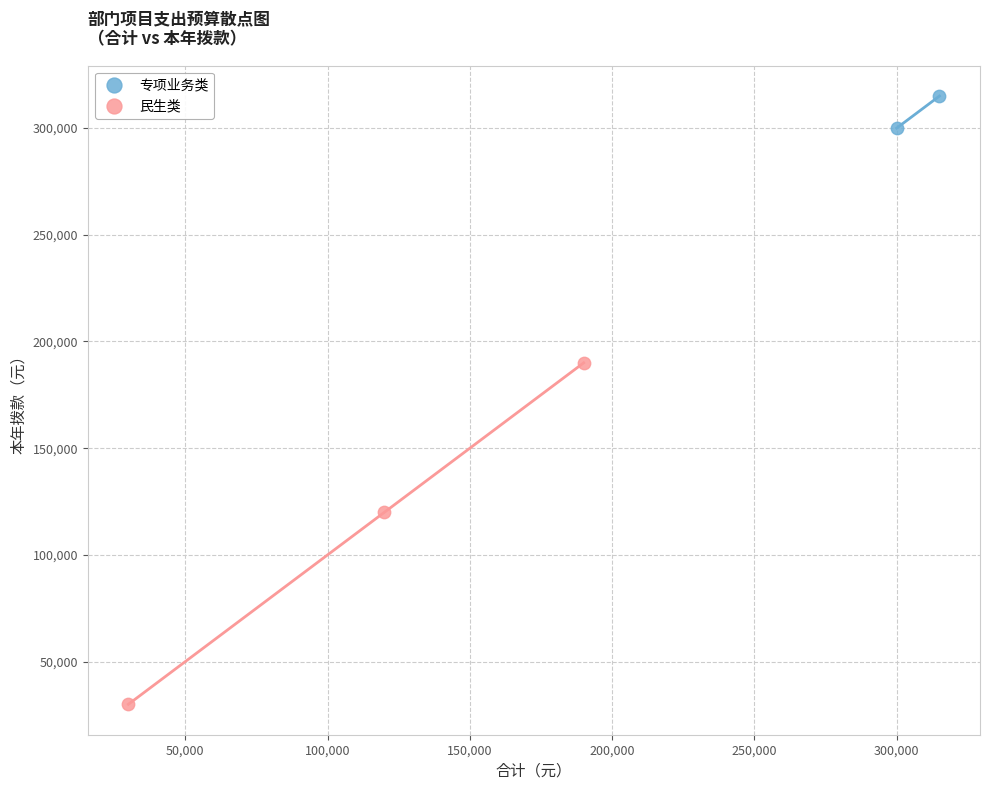

What are all the series names shown in the legend?

专项业务类, 民生类